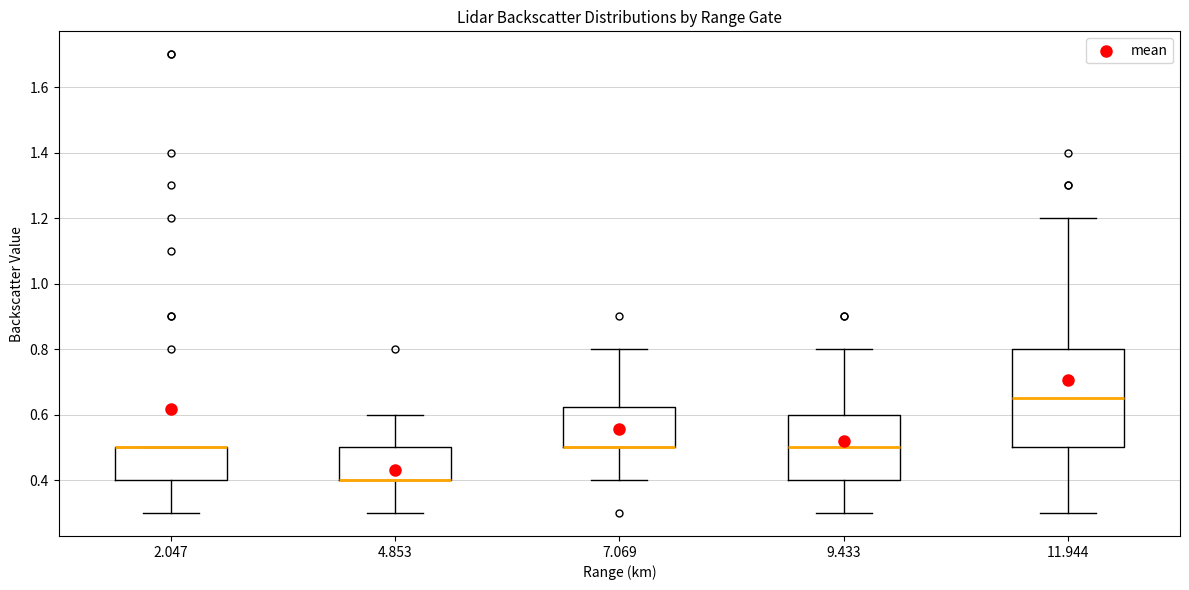

Reading left to right, read every box against the y-axis: the position of its median line, the range the box covers, and the ends of its whiskers. The values are not printed on the chart, so give them approximately, as read against the axis.

2.047: median 0.50 (drawn on the box's upper edge), box 0.40 to 0.50, whiskers 0.30 to 0.50
4.853: median 0.40 (drawn on the box's lower edge), box 0.40 to 0.50, whiskers 0.30 to 0.60
7.069: median 0.50 (drawn on the box's lower edge), box 0.50 to 0.62, whiskers 0.40 to 0.80
9.433: median 0.50, box 0.40 to 0.60, whiskers 0.30 to 0.80
11.944: median 0.66, box 0.50 to 0.80, whiskers 0.30 to 1.20